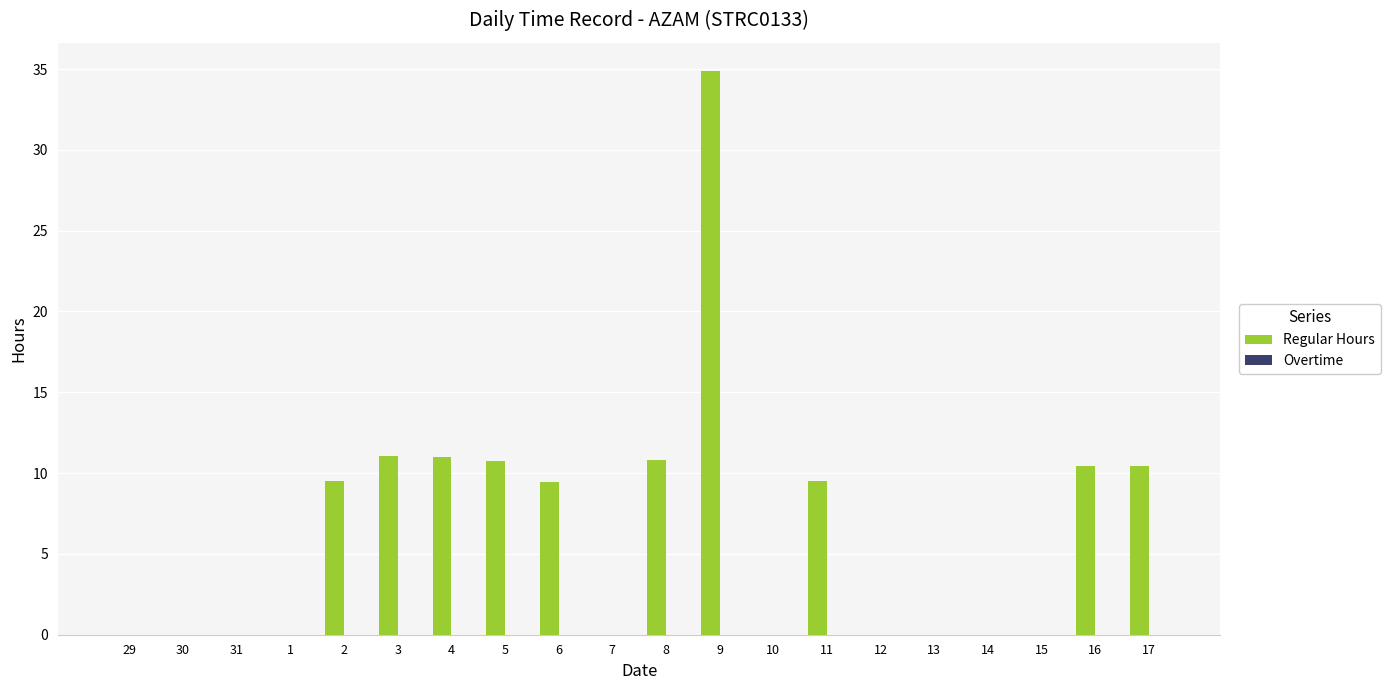

The value at 8 is 10.8. True or false?

True